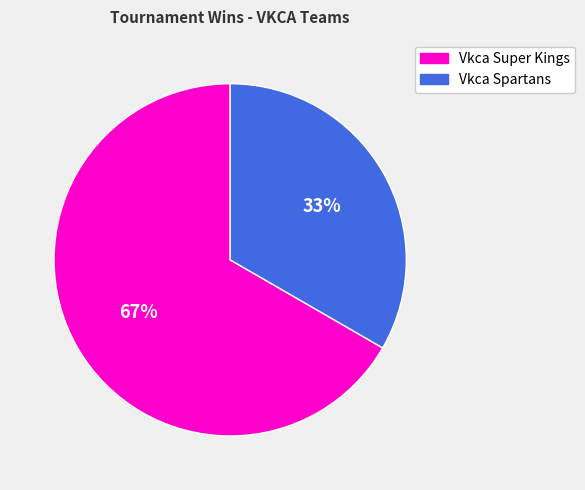

To the nearest percent, what portion does Vkca Super Kings represent?

67%